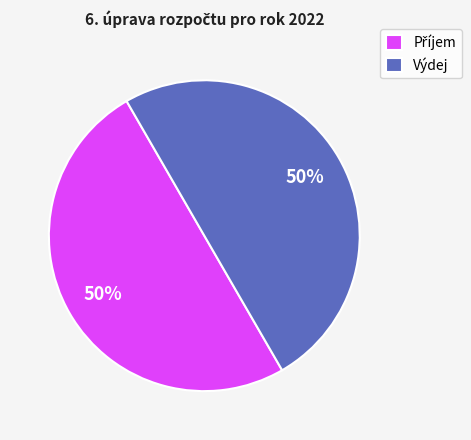

What percentage is the Výdej slice, to the nearest percent?

50%